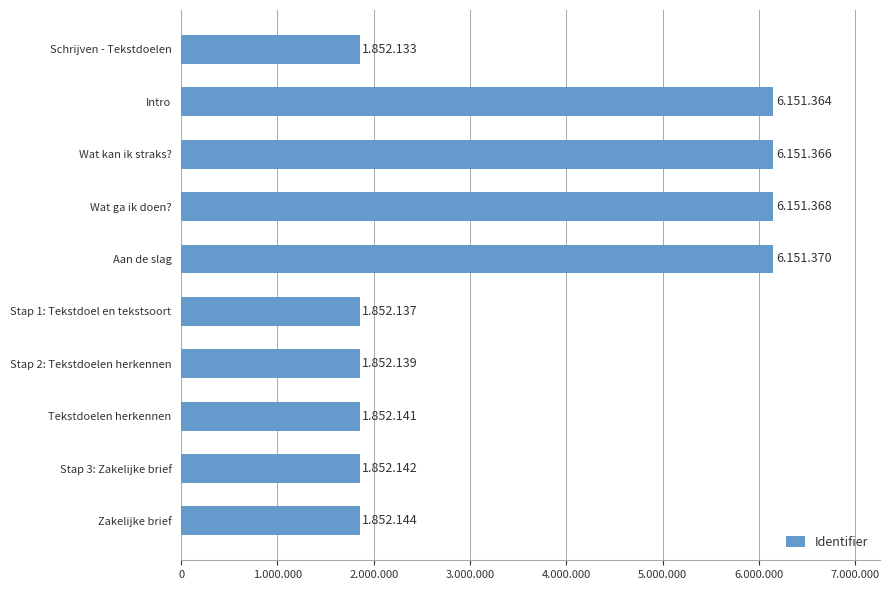

Are the bars horizontal?

Yes